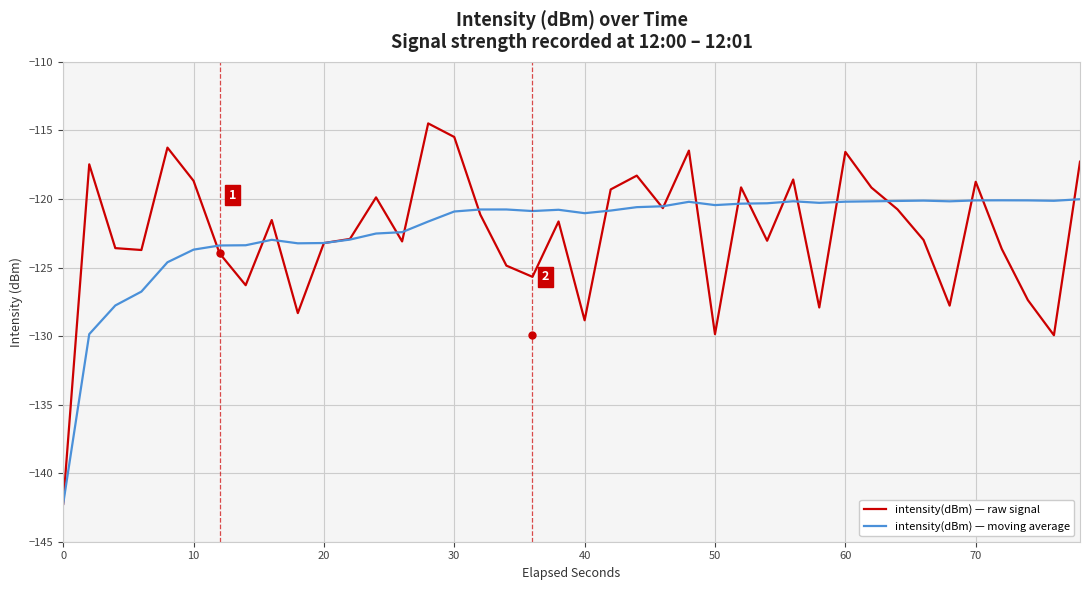

What is the maximum value shown in the chart?

-114.5